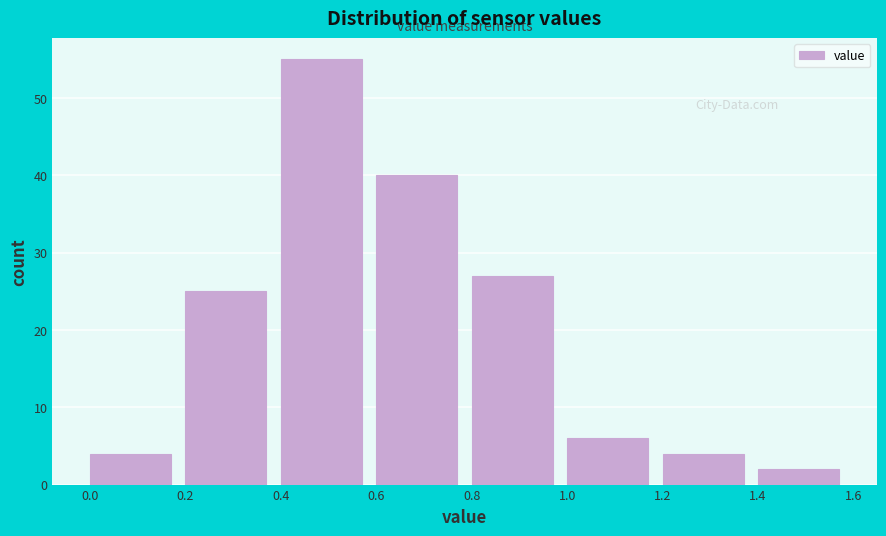

Reading left to right, list every bar in this chart as the range it spans on the x-axis followed by its height. The values are not printed on the chart, so give them approximately, as read against the axis.

0.0 to 0.2: 4
0.2 to 0.4: 25
0.4 to 0.6: 55
0.6 to 0.8: 40
0.8 to 1.0: 27
1.0 to 1.2: 6
1.2 to 1.4: 4
1.4 to 1.6: 2